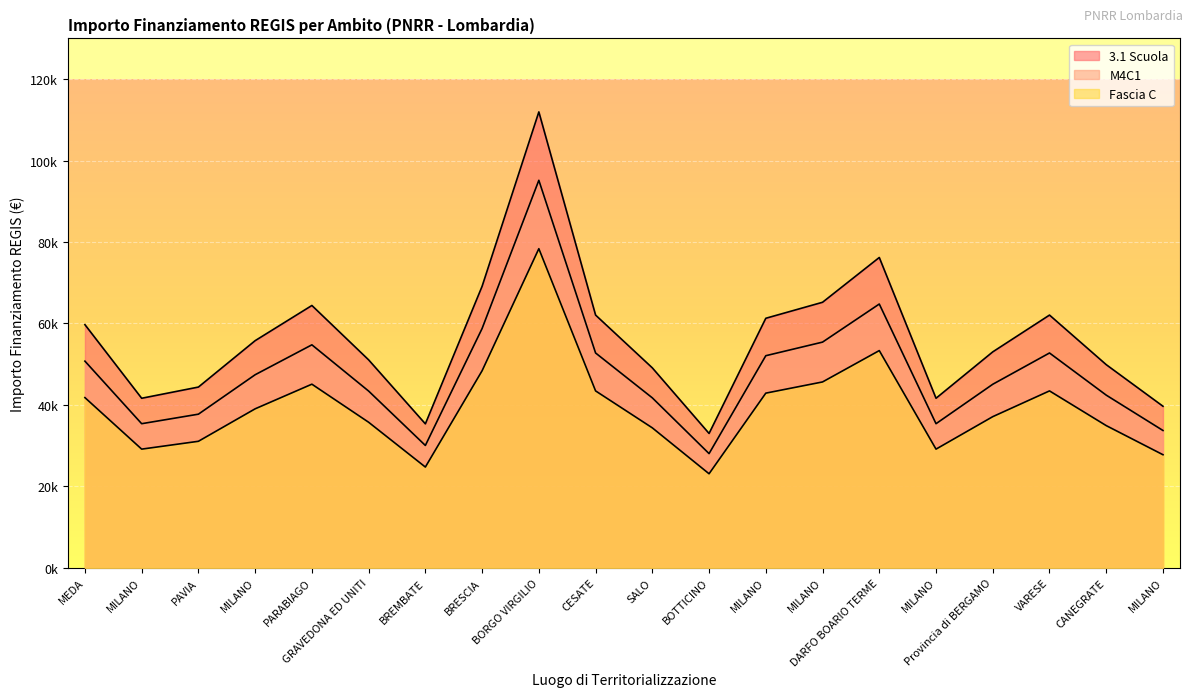

Reading right to left, extract all data points from this chart.

3.1 Scuola: MILANO=27771.2	CANEGRATE=34920.3	VARESE=43444.1	Provincia di BERGAMO=37120.0	MILANO=29146.0	DARFO BOARIO TERME=53342.8	MILANO=45643.8	MILANO=42894.2	BOTTICINO=23096.9	SALO=34370.3	CESATE=43444.1	BORGO VIRGILIO=78364.4	BRESCIA=48393.4	BREMBATE=24746.6	GRAVEDONA ED UNITI=35745.1	PARABIAGO=45093.9	MILANO=39044.7	PAVIA=31070.8	MILANO=29146.0	MEDA=41794.3
M4C1: MILANO=39673.2	CANEGRATE=49886.1	VARESE=62063.0	Provincia di BERGAMO=53028.5	MILANO=41637.2	DARFO BOARIO TERME=76203.9	MILANO=65205.4	MILANO=61277.4	BOTTICINO=32995.5	SALO=49100.5	CESATE=62063.0	BORGO VIRGILIO=111949.1	BRESCIA=69133.5	BREMBATE=35352.3	GRAVEDONA ED UNITI=51064.5	PARABIAGO=64419.8	MILANO=55778.1	PAVIA=44386.8	MILANO=41637.2	MEDA=59706.2
Fascia C: MILANO=33722.2	CANEGRATE=42403.2	VARESE=52753.6	Provincia di BERGAMO=45074.2	MILANO=35391.6	DARFO BOARIO TERME=64773.3	MILANO=55424.6	MILANO=52085.8	BOTTICINO=28046.2	SALO=41735.4	CESATE=52753.6	BORGO VIRGILIO=95156.7	BRESCIA=58763.4	BREMBATE=30049.5	GRAVEDONA ED UNITI=43404.8	PARABIAGO=54756.9	MILANO=47411.4	PAVIA=37728.8	MILANO=35391.6	MEDA=50750.3